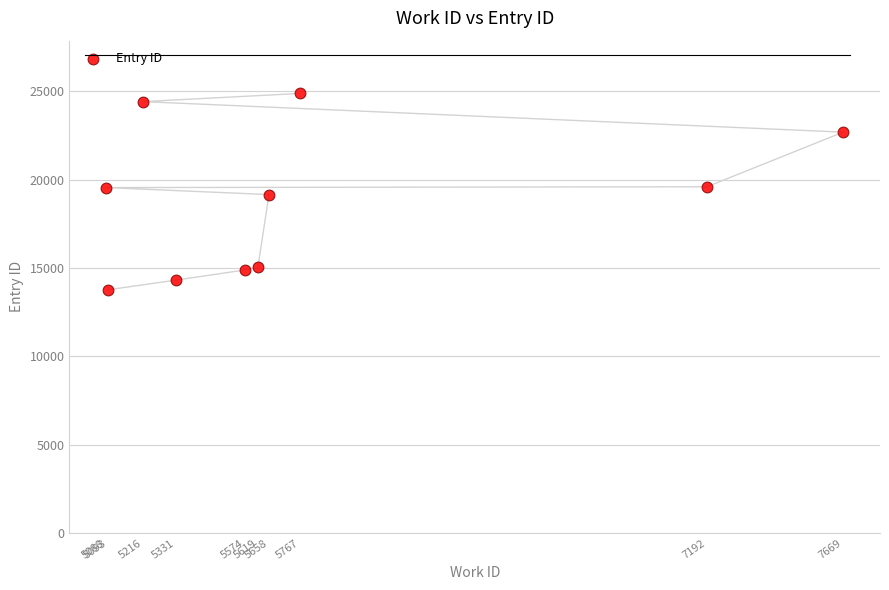

What is the average X value?

5821